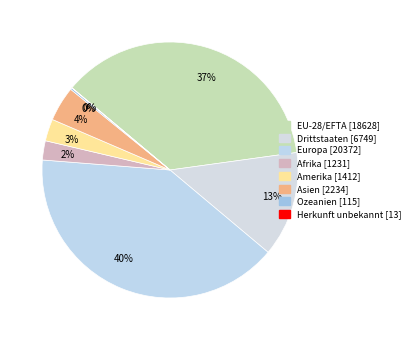

Combined, do Herkunft unbekannt and Amerika account for over 50%?

No